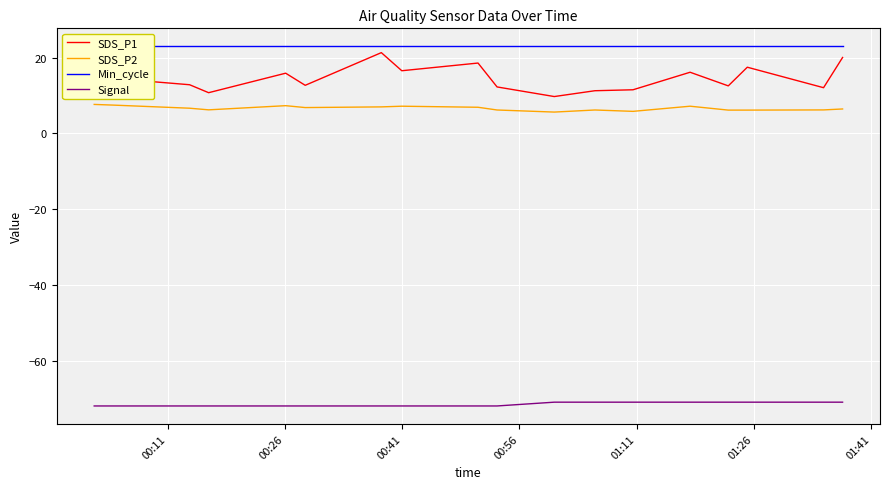

How many Signal values are between -72 and -71?

18